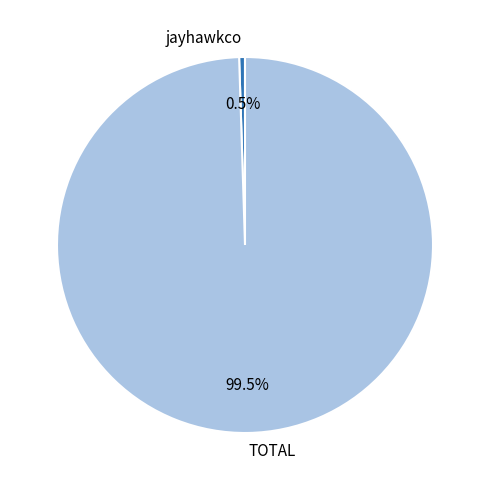

Rank the categories by value from highest to lowest.

TOTAL, jayhawkco